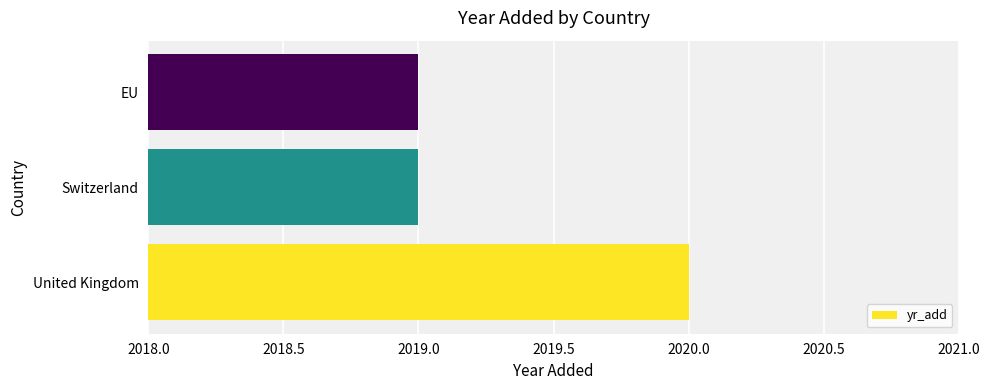

What is the average value?

2019